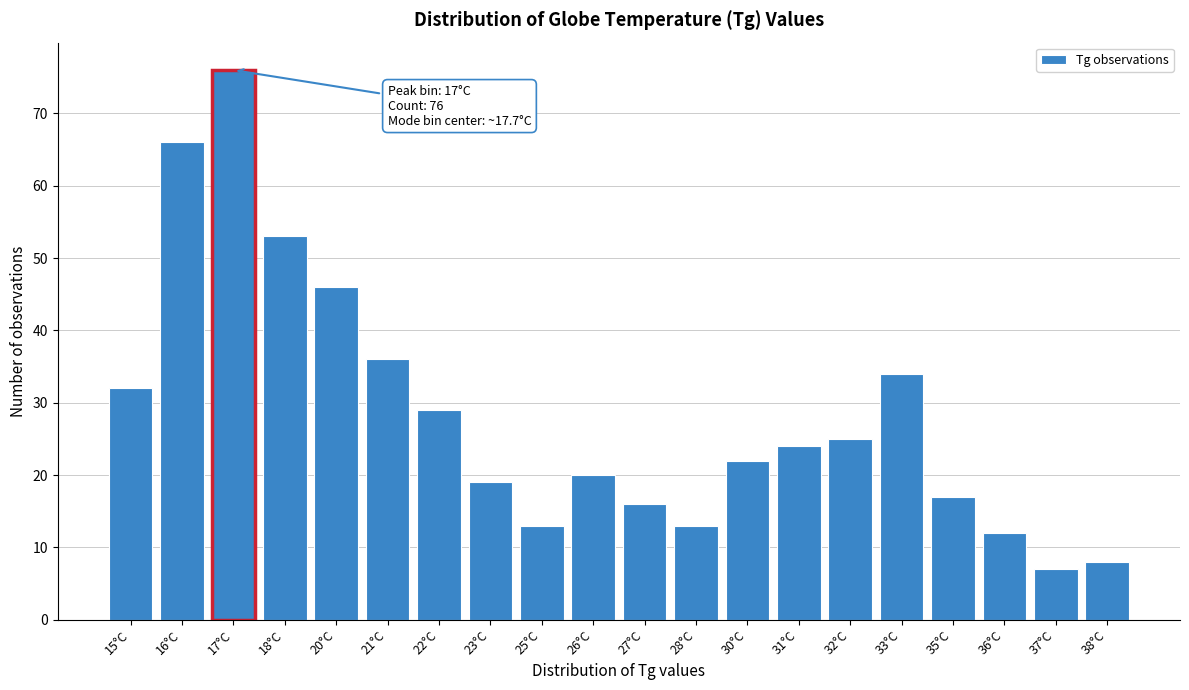

Reading left to right, what are all the values shown in this chart?

32	66	76	53	46	36	29	19	13	20	16	13	22	24	25	34	17	12	7	8